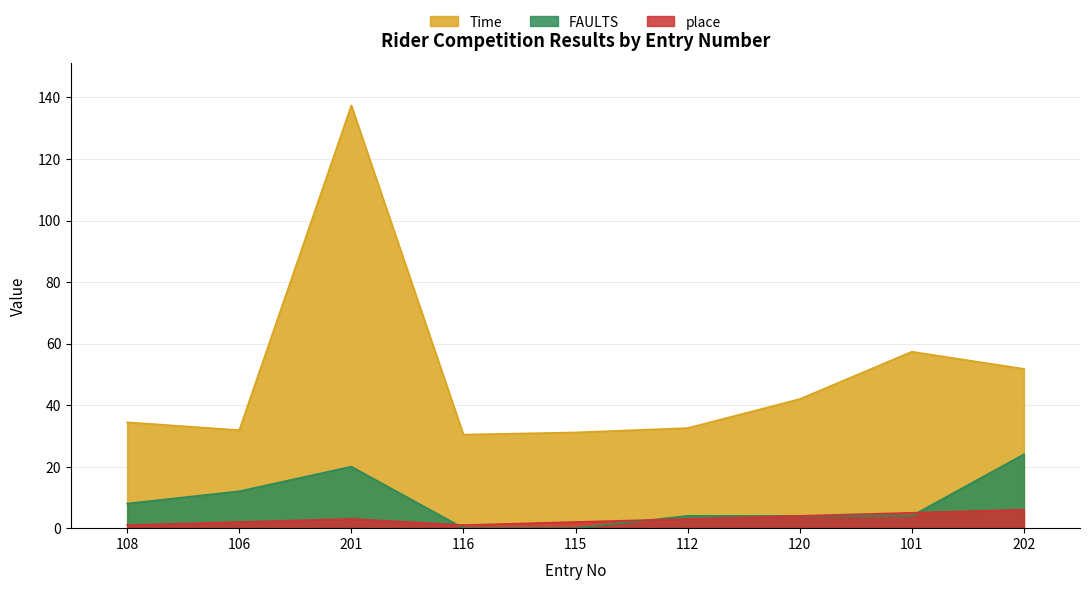

Rank the categories by FAULTS value from lowest to highest.

116, 115, 112, 120, 101, 108, 106, 201, 202